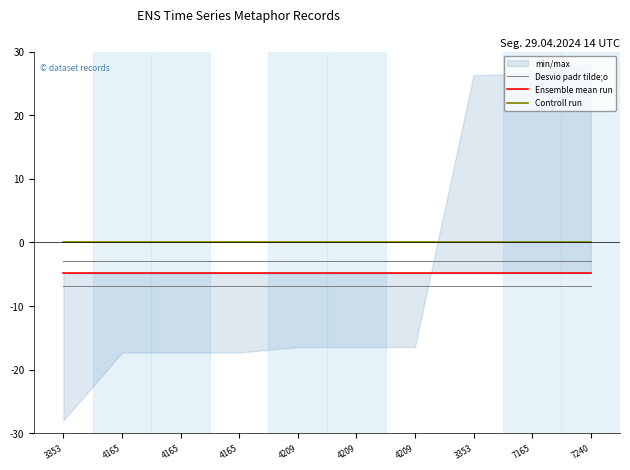

What is the value of the Desvio padr tilde;o point at the 9th from the left?

-2.9